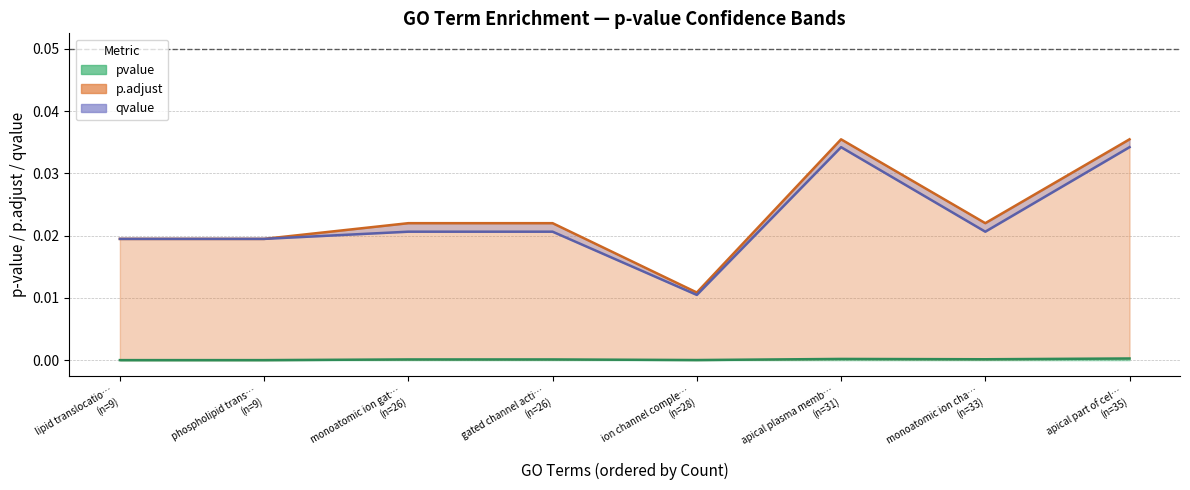

At which category does the chart reach its peak across all series?

apical plasma membrane